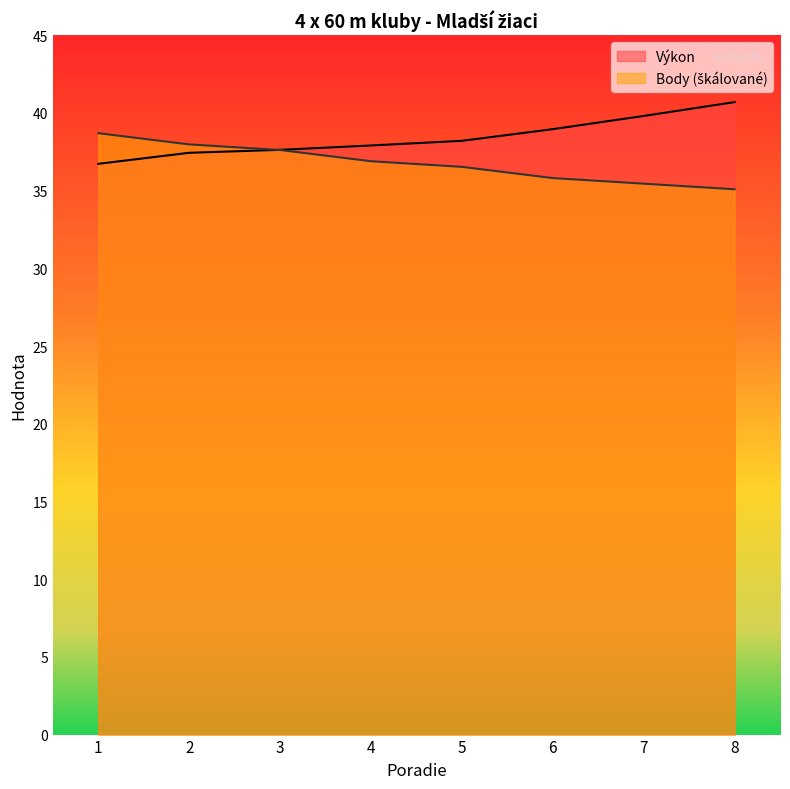

Which label corresponds to the largest value in the chart?

8